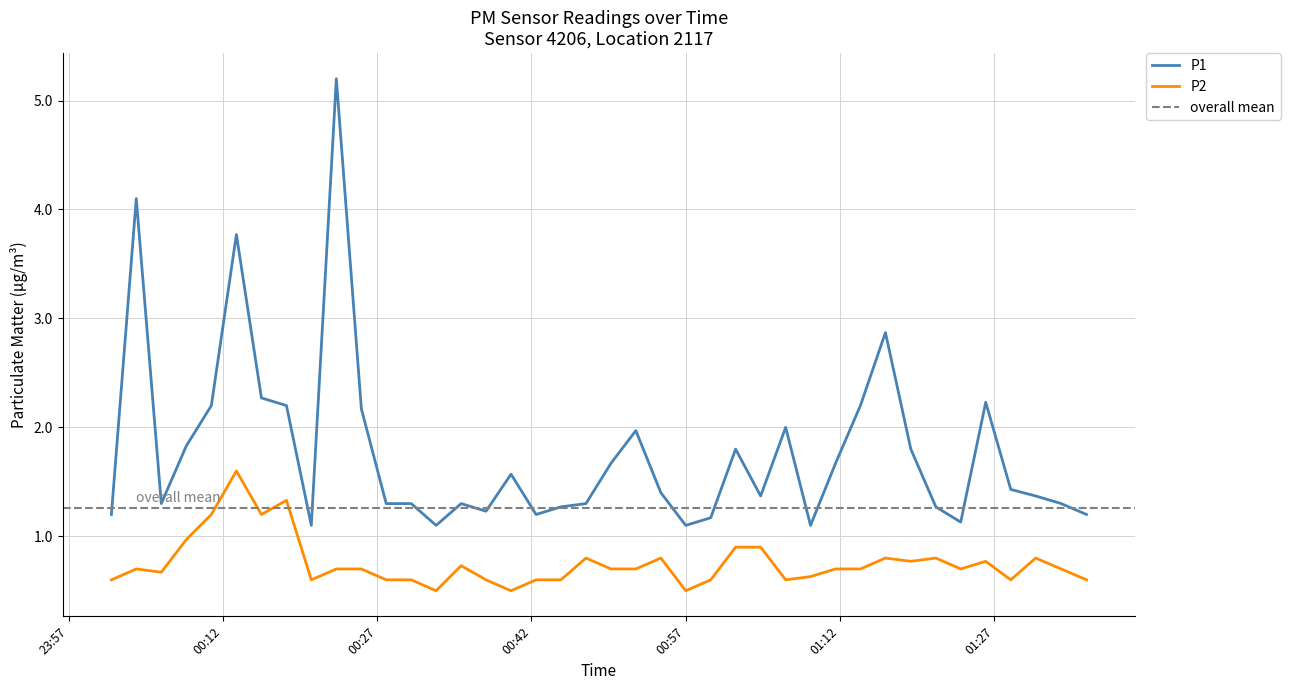

True or false: P1 and P2 cross at least once.

False